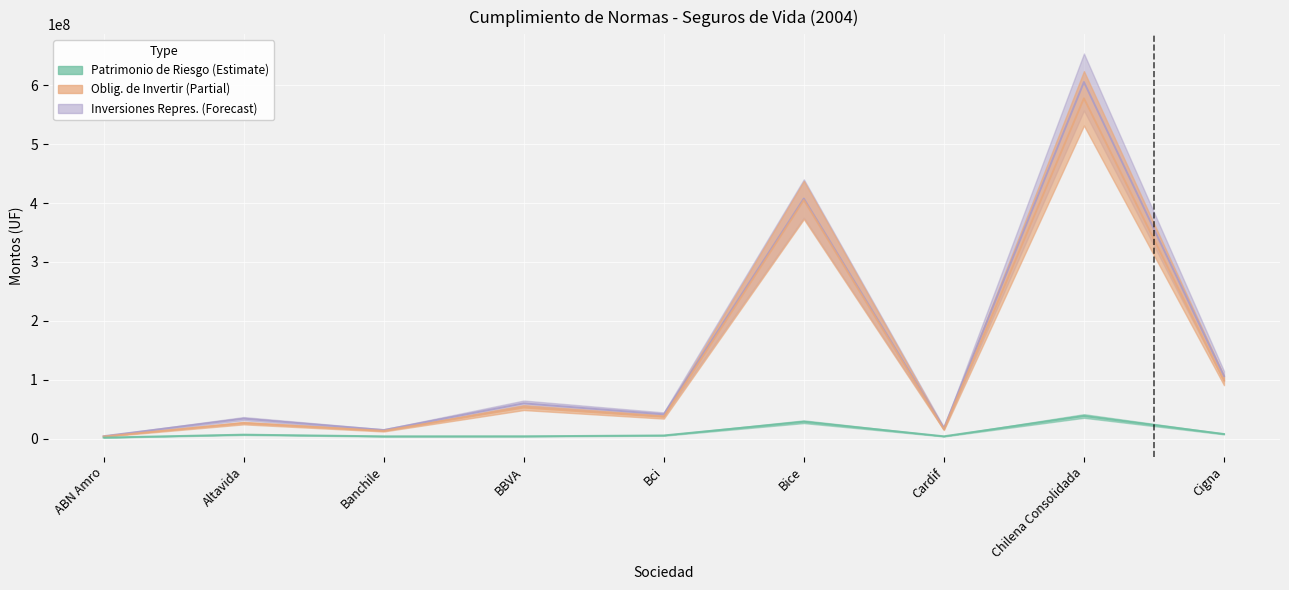

True or false: Inversiones Representativas and Patrimonio de Riesgo intersect in this chart.

False